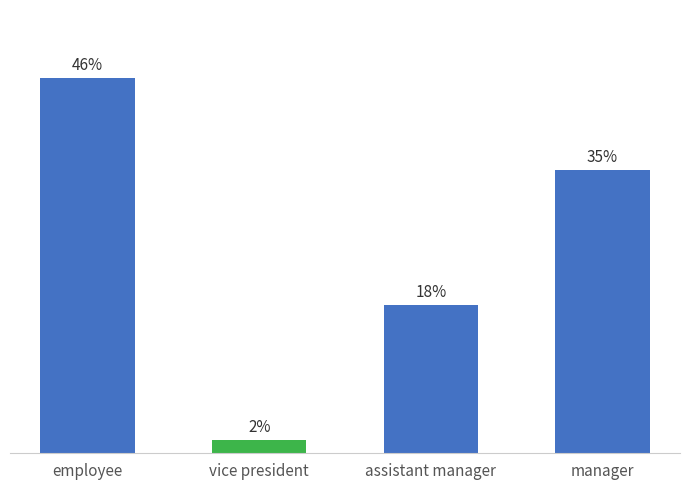

Which category has the highest value across all series?

employee